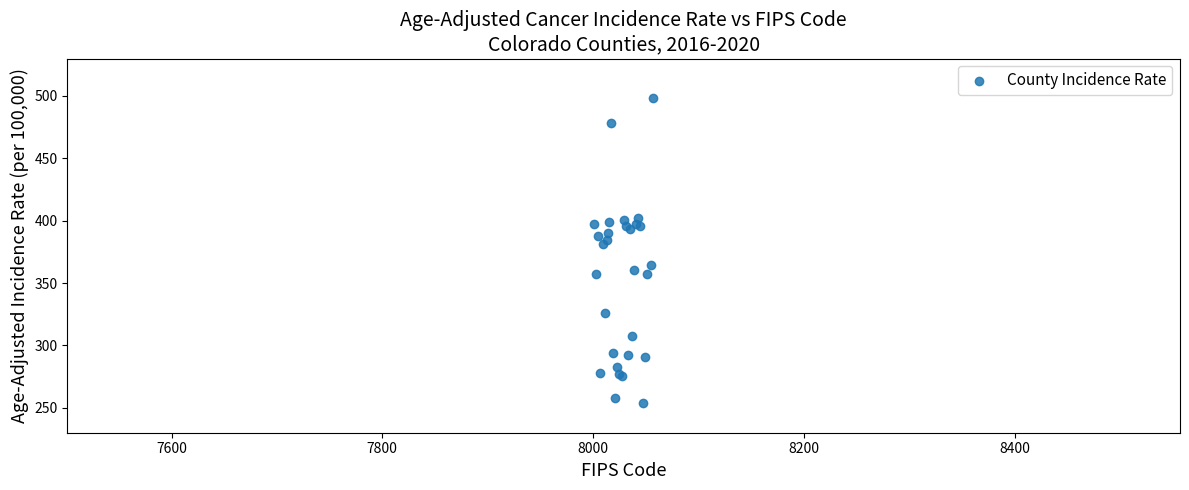

What Y value in the scatter plot is closest to 376?

381.1